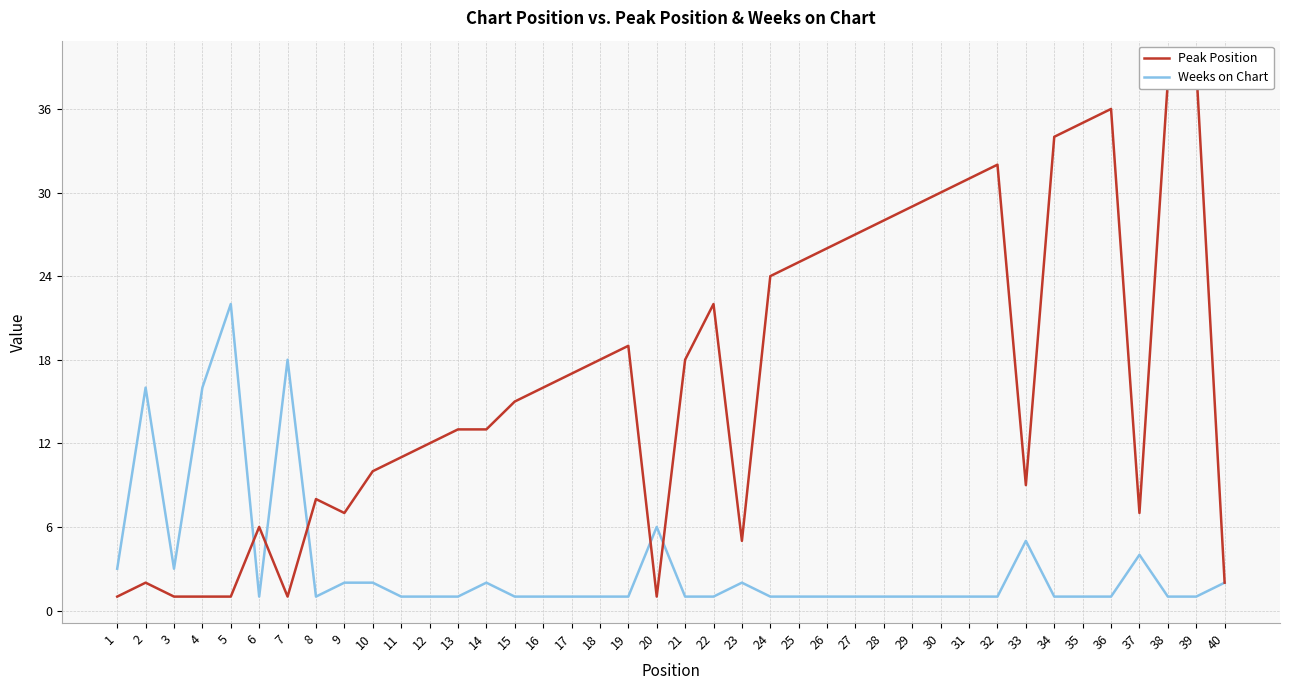

True or false: Peak Position has more than 0 interior local peaks.

True